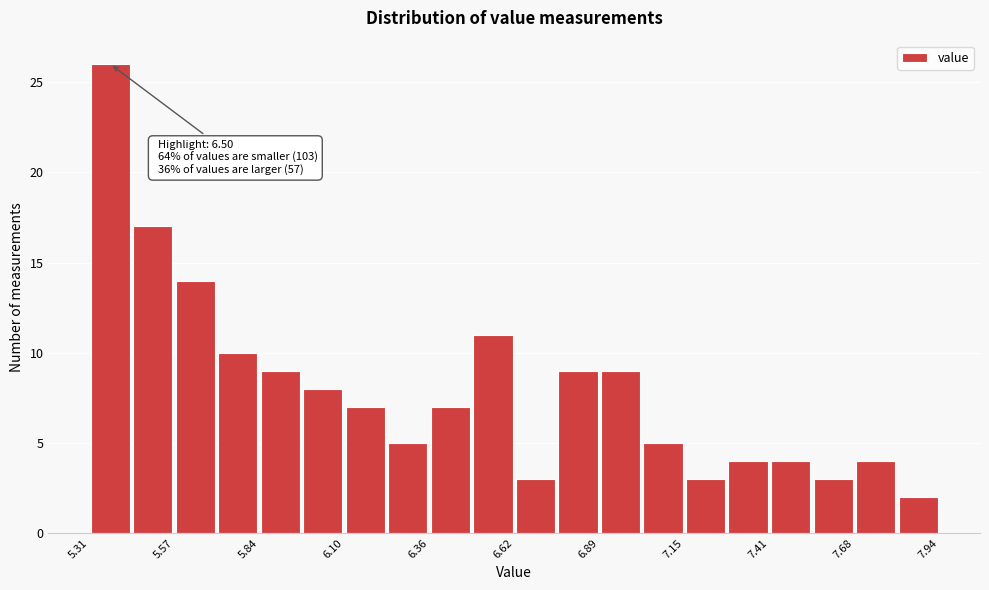

Read against the x-axis, roughly where is the centre of the tallest bar?

5.40